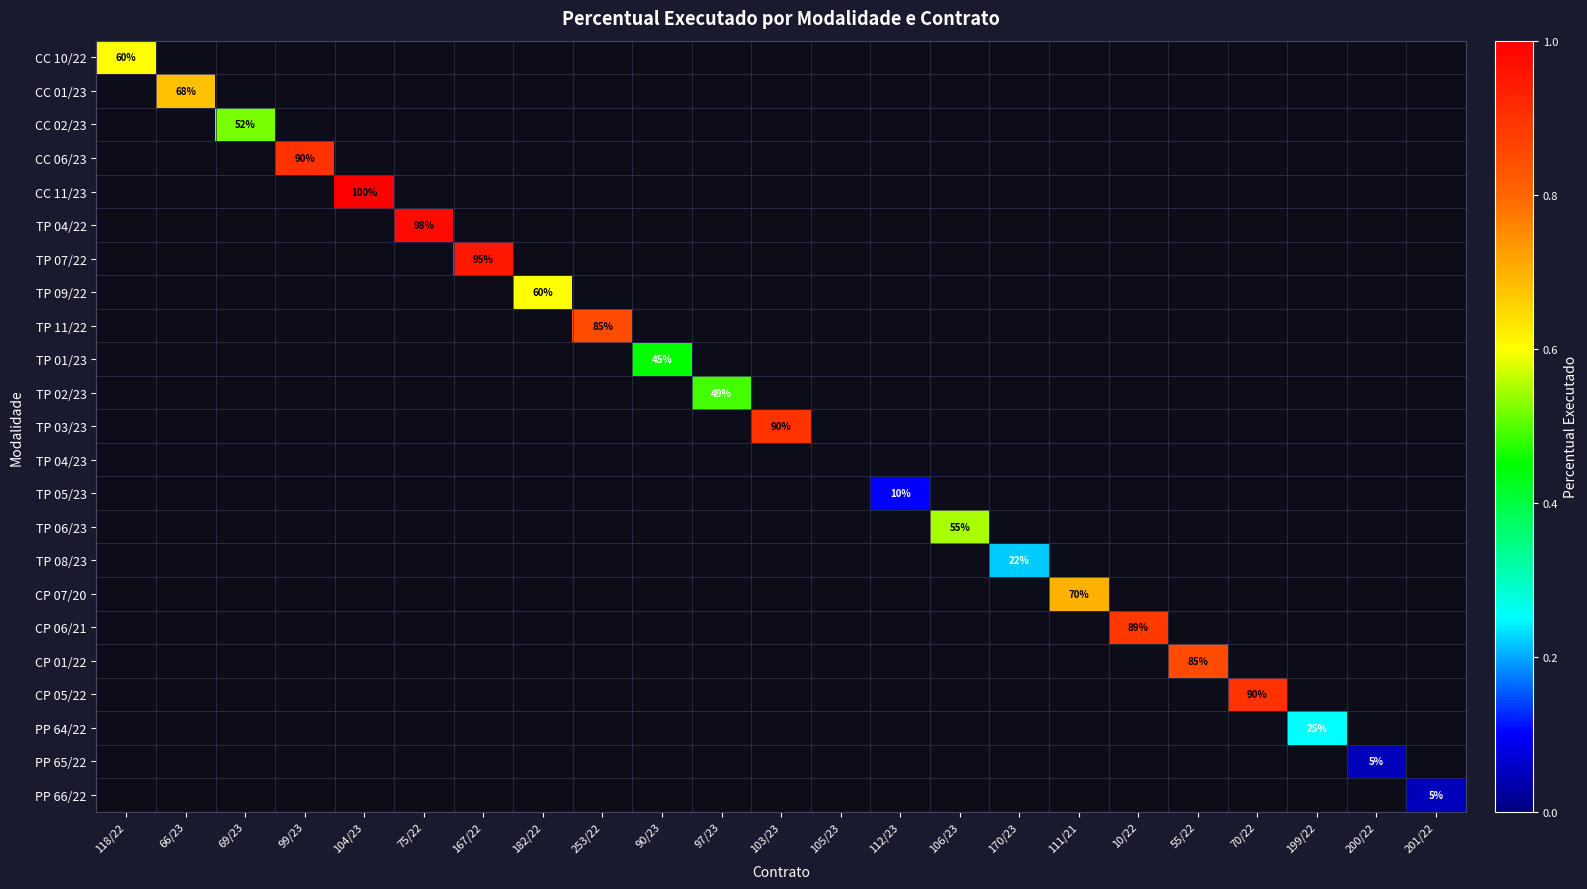

Is it true that PP 64/22 equals 36.0 at 199/22?

False